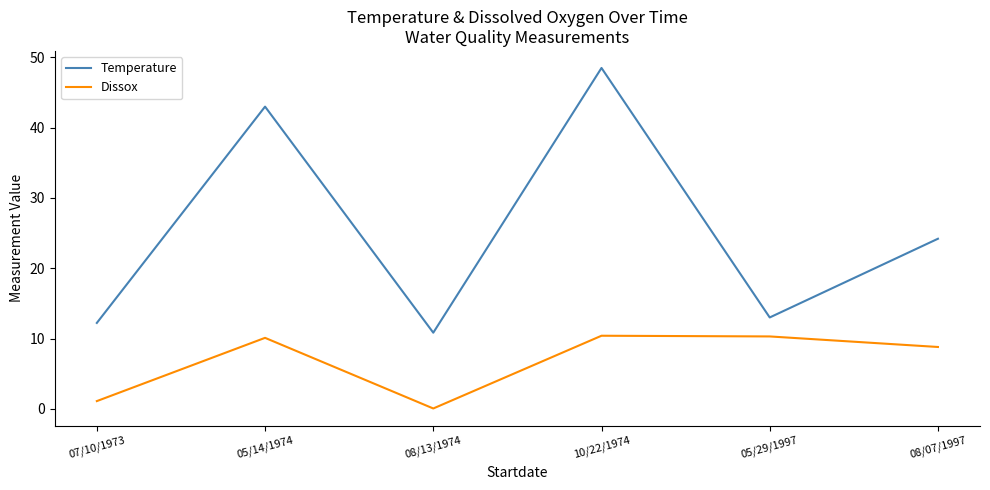

Where is Temperature nearest to the value 29?

08/07/1997